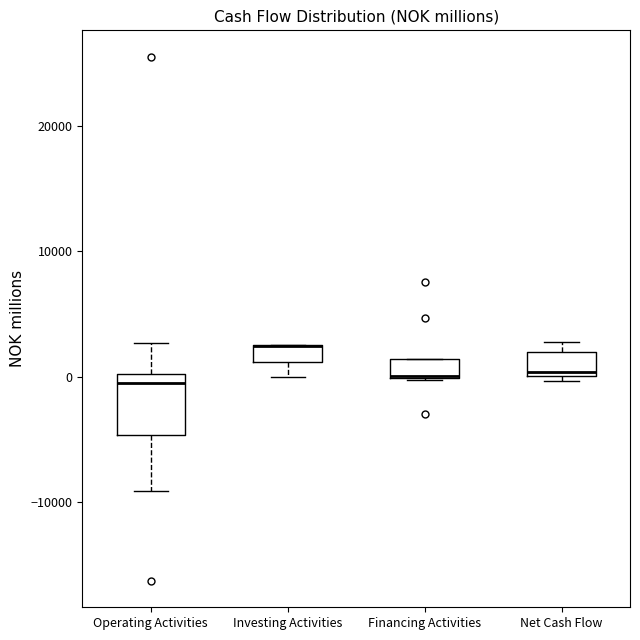

Comparing the boxes themselves (not the whiskers), which one is the tallest?

Operating Activities